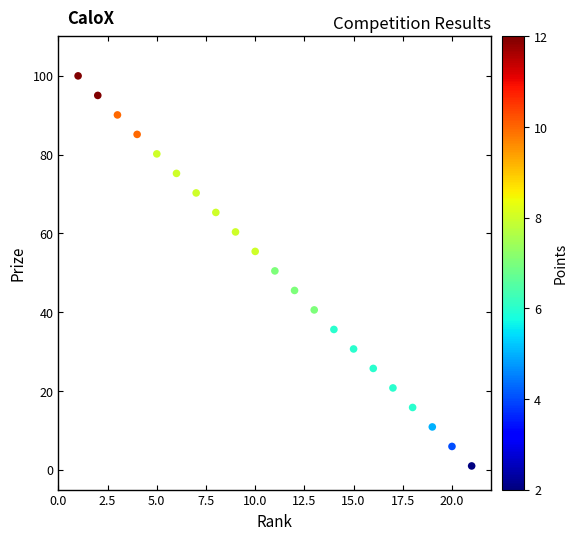

What is the range of Y values (max minus min)?

99.0